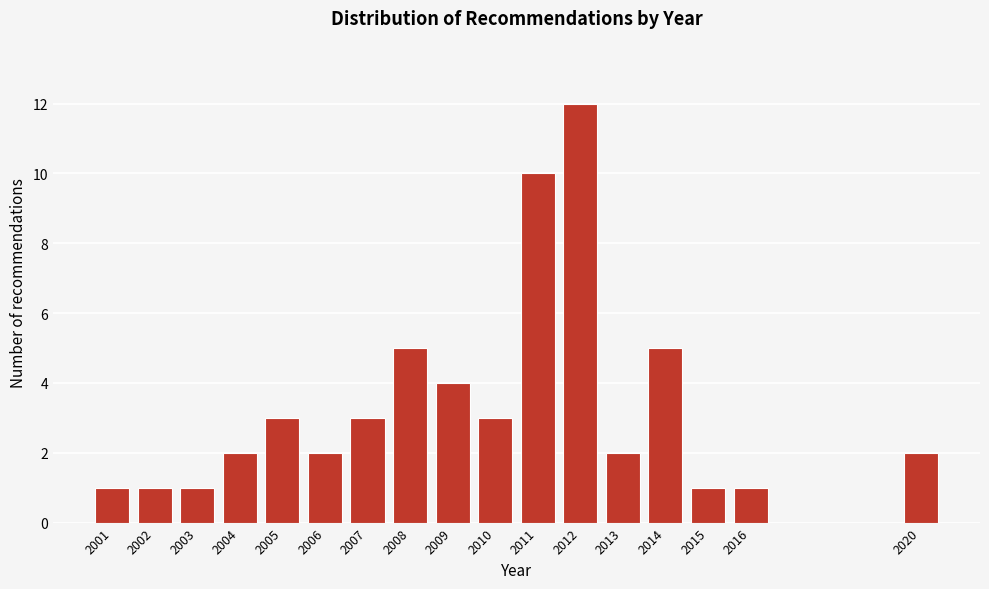

Reading right to left, what are all the values shown in this chart?

2	1	1	5	2	12	10	3	4	5	3	2	3	2	1	1	1